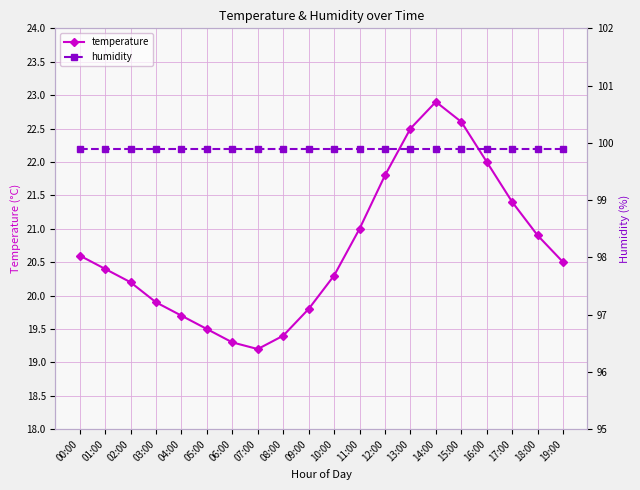

What is the maximum value for humidity?

99.9